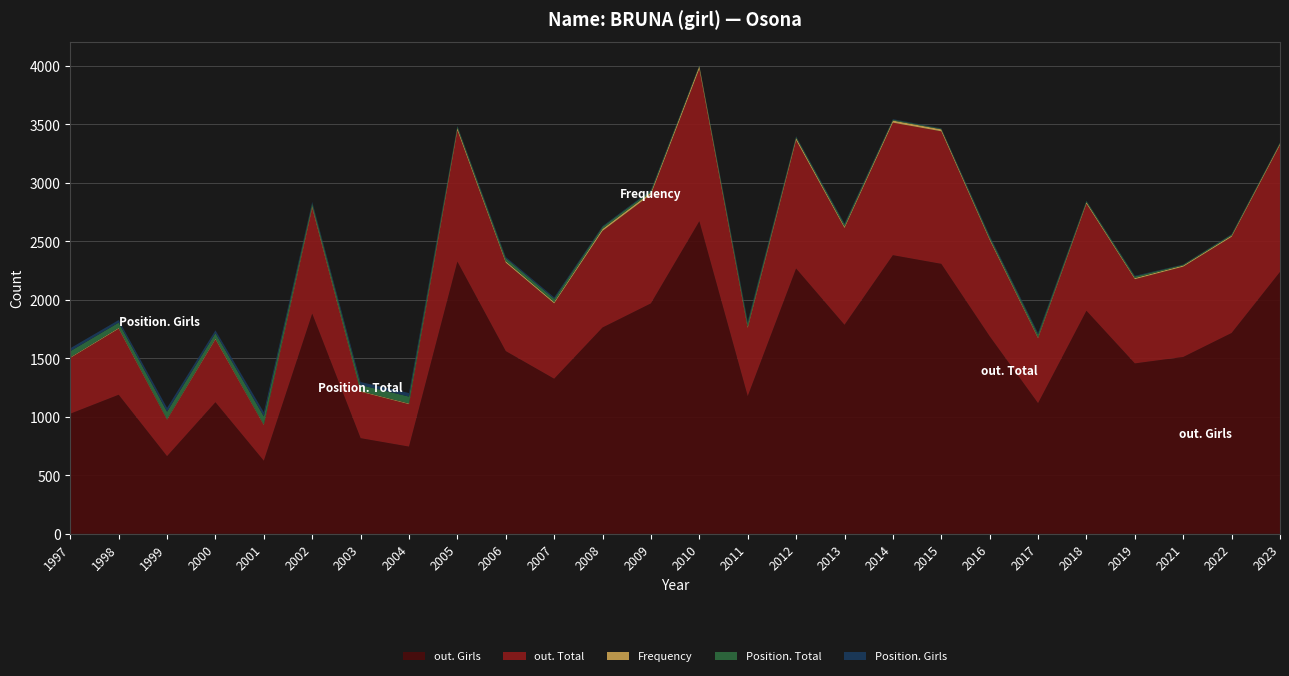

Reading left to right, extract all data points from this chart.

Frequency: 1997=6	1998=7	1999=4	2000=7	2001=4	2002=13	2003=6	2004=6	2005=20	2006=13	2007=12	2008=17	2009=18	2010=25	2011=11	2012=19	2013=13	2014=18	2015=17	2016=12	2017=8	2018=13	2019=10	2021=10	2022=11	2023=13
Position. Total: 1997=52	1998=45	1999=64	2000=46	2001=71	2002=25	2003=51	2004=59	2005=14	2006=26	2007=28	2008=18	2009=15	2010=6	2011=32	2012=10	2013=19	2014=8	2015=6	2016=17	2017=26	2018=10	2019=14	2021=7	2022=9	2023=7
Position. Girls: 1997=25	1998=22	1999=32	2000=24	2001=35	2002=12	2003=26	2004=30	2005=5	2006=10	2007=12	2008=6	2009=6	2010=2	2011=15	2012=5	2013=8	2014=4	2015=3	2016=9	2017=12	2018=3	2019=5	2021=2	2022=3	2023=2
out. Total: 1997=477	1998=565	1999=313	2000=538	2001=305	2002=905	2003=397	2004=363	2005=1122	2006=756	2007=644	2008=826	2009=931	2010=1301	2011=583	2012=1097	2013=827	2014=1133	2015=1133	2016=823	2017=555	2018=915	2019=720	2021=772	2022=822	2023=1085
out. Girls: 1997=1026	1998=1188	1999=663	2000=1124	2001=624	2002=1881	2003=817	2004=745	2005=2326	2006=1561	2007=1325	2008=1763	2009=1969	2010=2671	2011=1176	2012=2267	2013=1786	2014=2381	2015=2307	2016=1688	2017=1116	2018=1906	2019=1456	2021=1511	2022=1716	2023=2238